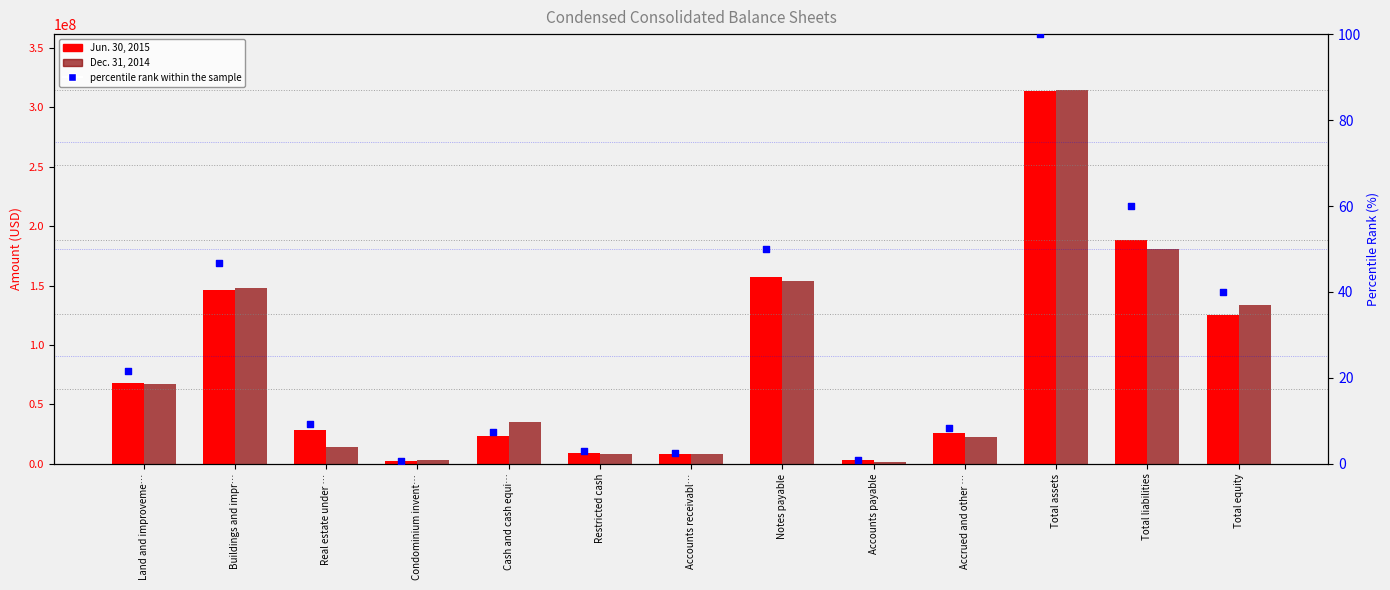

At how many categories does at least one series exceed 65516386?

6